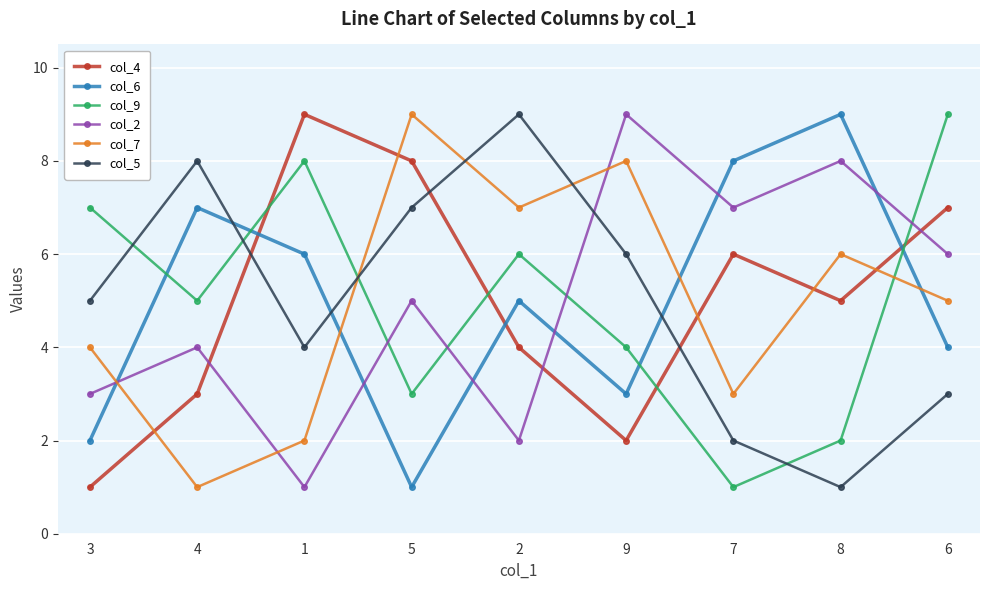

What is the total value across all series at 1?

30